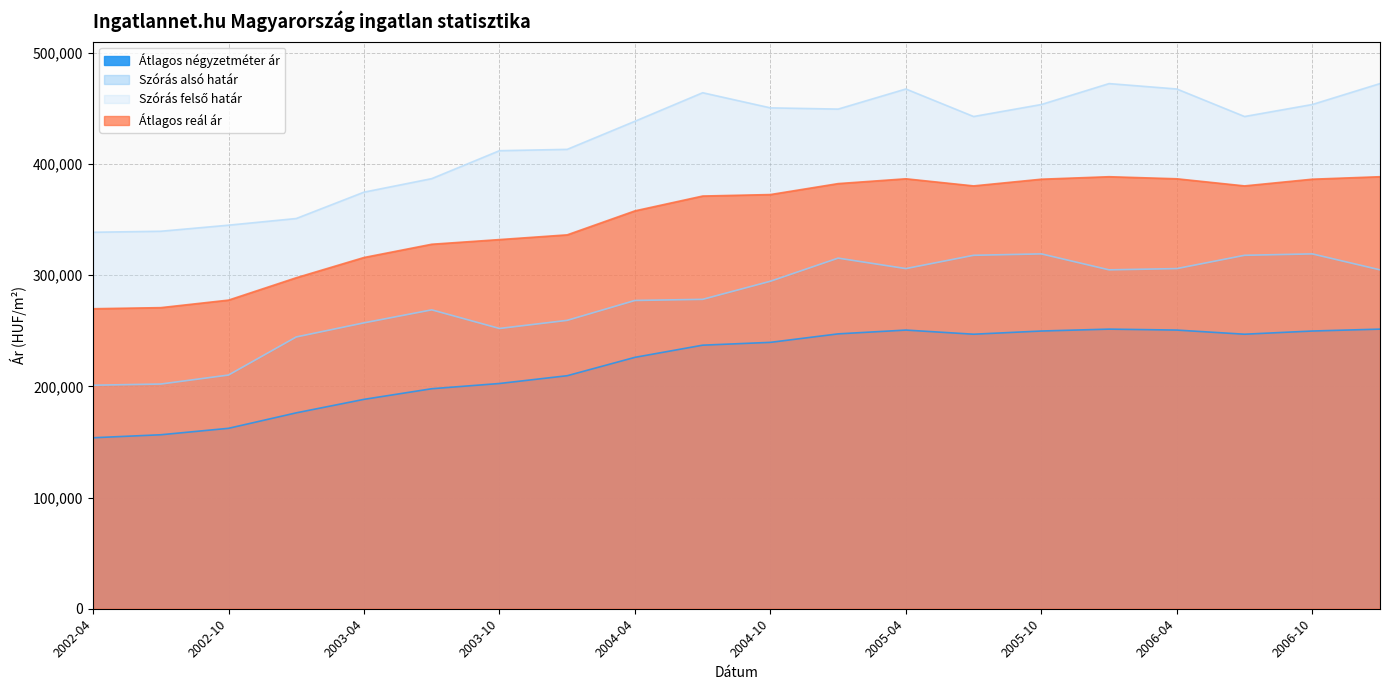

Which series has the largest total across all categories?

Szórás felső határ